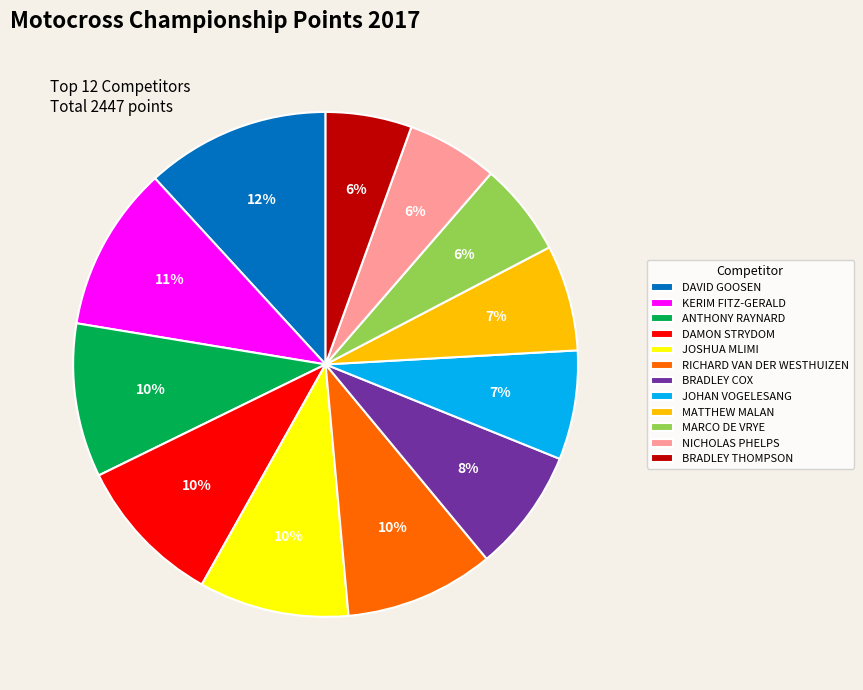

Between BRADLEY COX and MARCO DE VRYE, which is larger?

BRADLEY COX